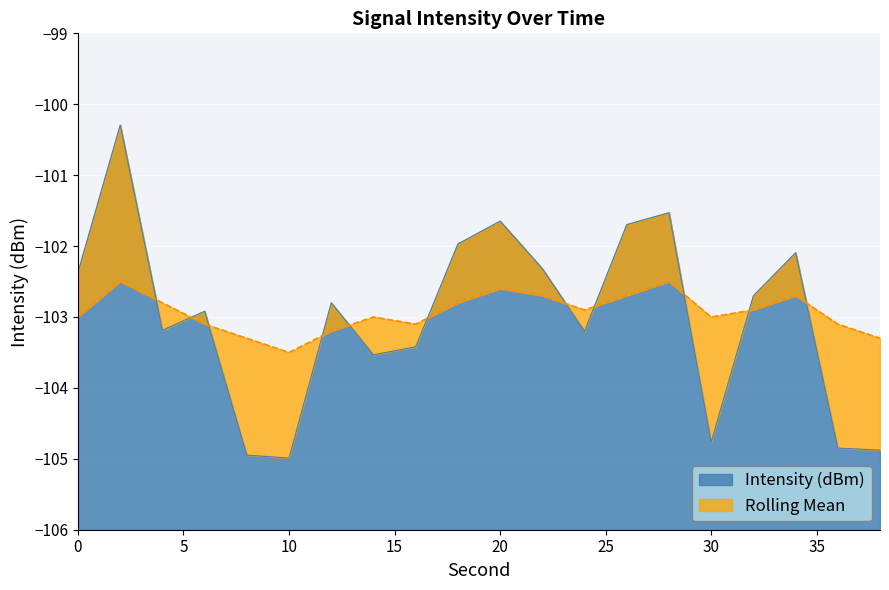

Rank the series at 12 from highest to lowest value.

Intensity (dBm), Rolling Mean